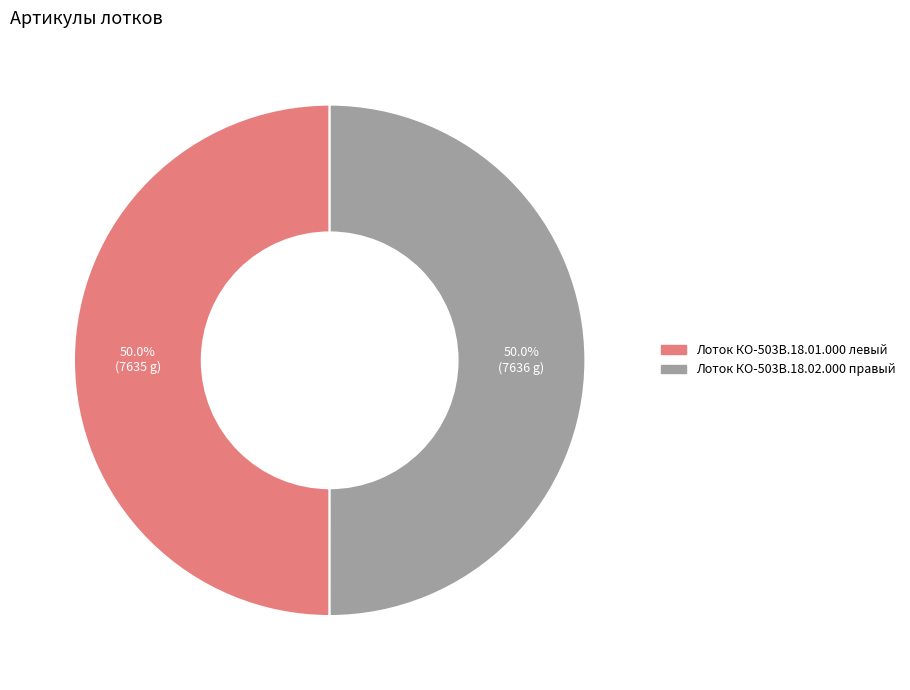

What is the total percentage of Лоток КО-503В.18.01.000 левый and Лоток КО-503В.18.02.000 правый?

100.0%